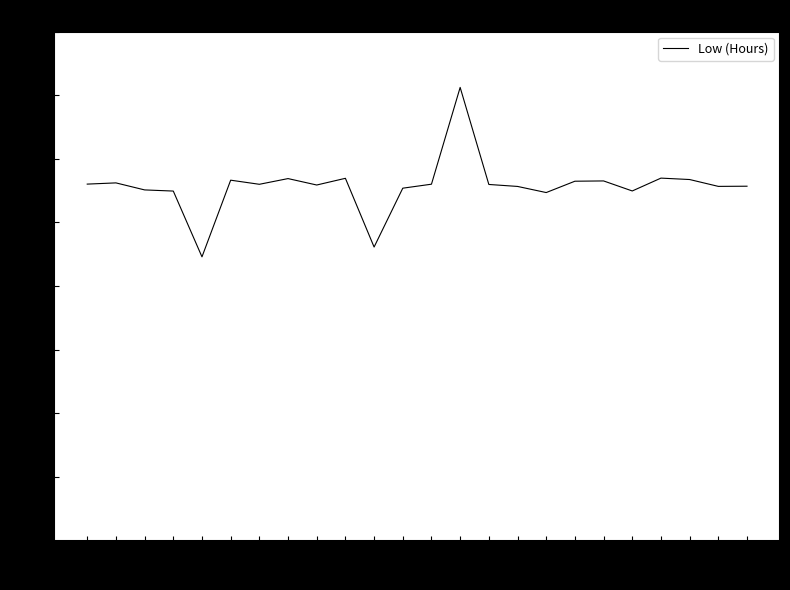

Between 3 and 12, which is larger?

3